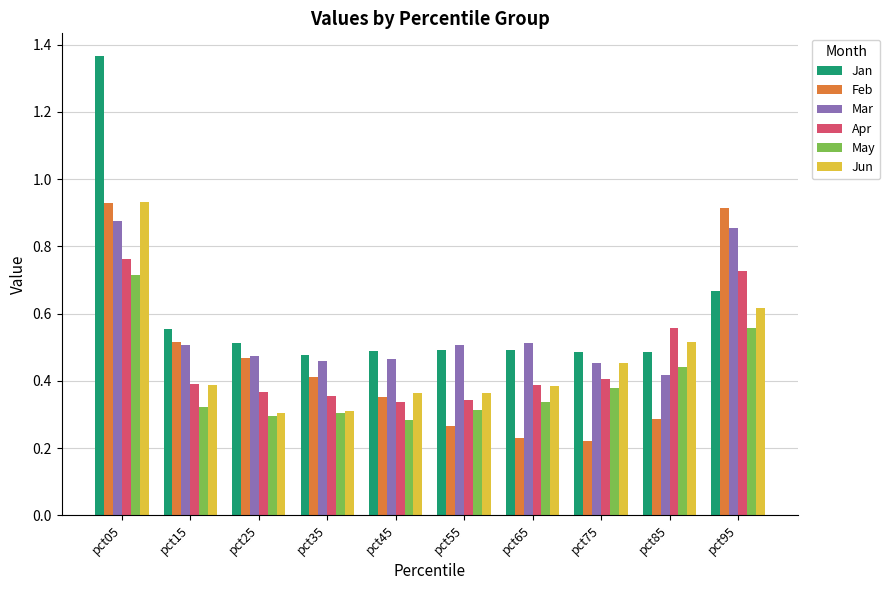

Which series has the largest range (max minus min)?

Jan